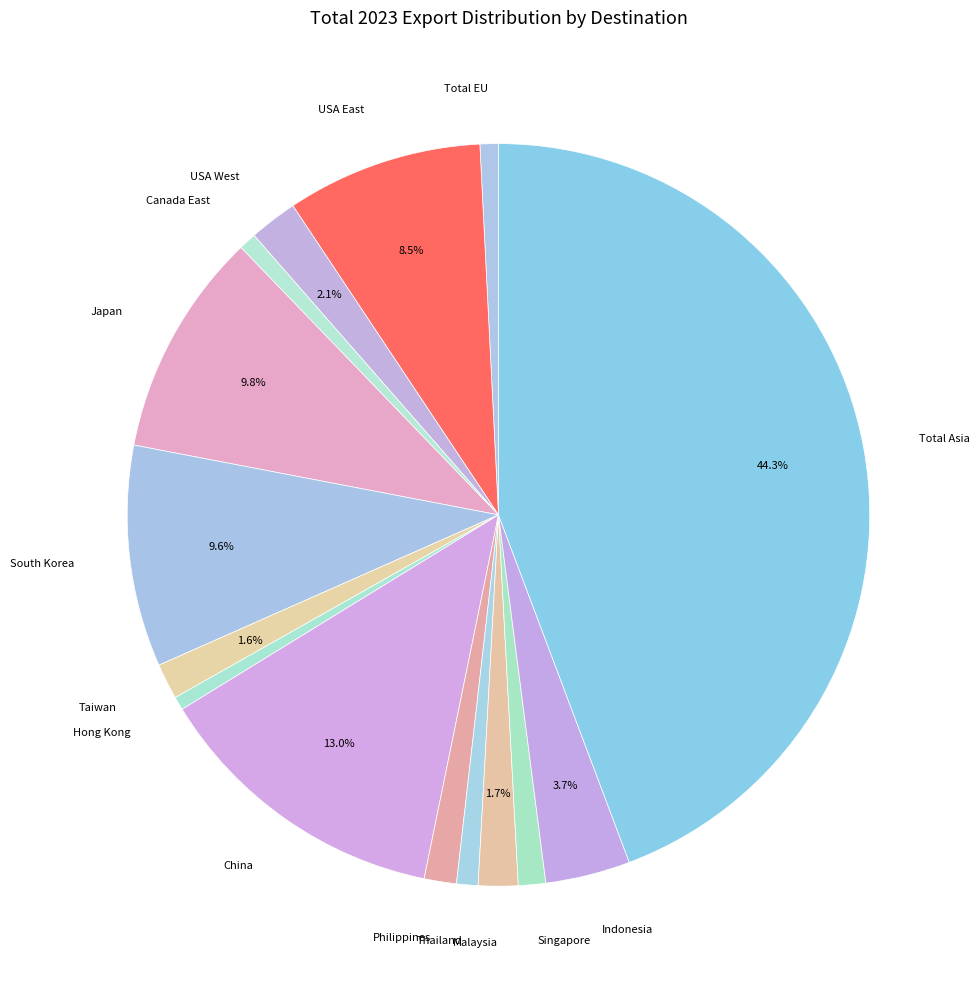

Between South Korea and Philippines, which is larger?

South Korea